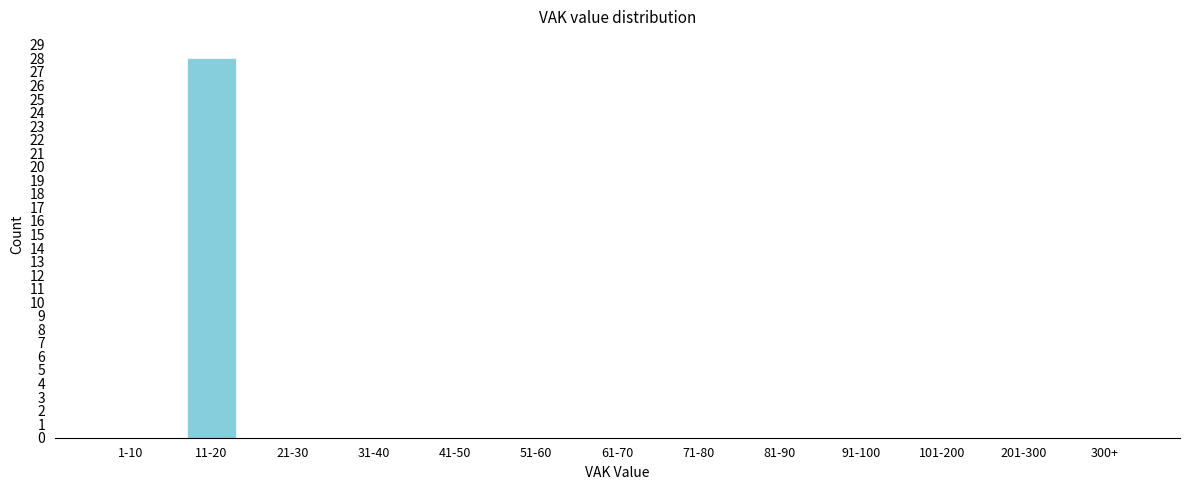

Reading left to right, list all the values displayed in this chart.

1-10=0	11-20=28	21-30=0	31-40=0	41-50=0	51-60=0	61-70=0	71-80=0	81-90=0	91-100=0	101-200=0	201-300=0	300+=0